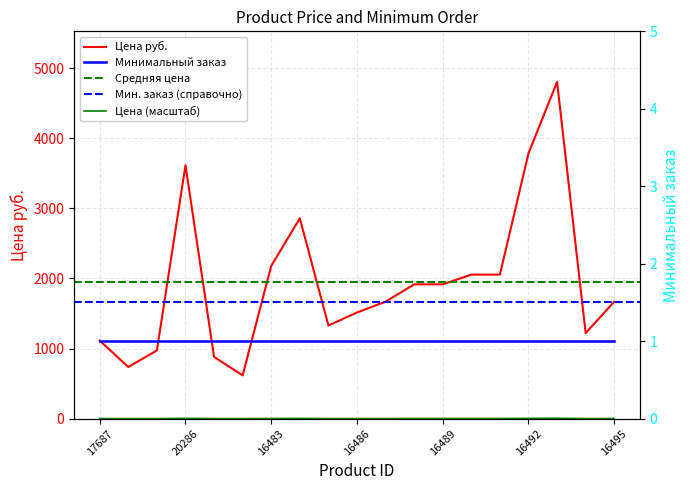

List the labels in order of value, smallest first.

16482, 17688, 16481, 17689, 17687, 16494, 16485, 16486, 16487, 16495, 16488, 16489, 16490, 16491, 16483, 16484, 20286, 16492, 16493